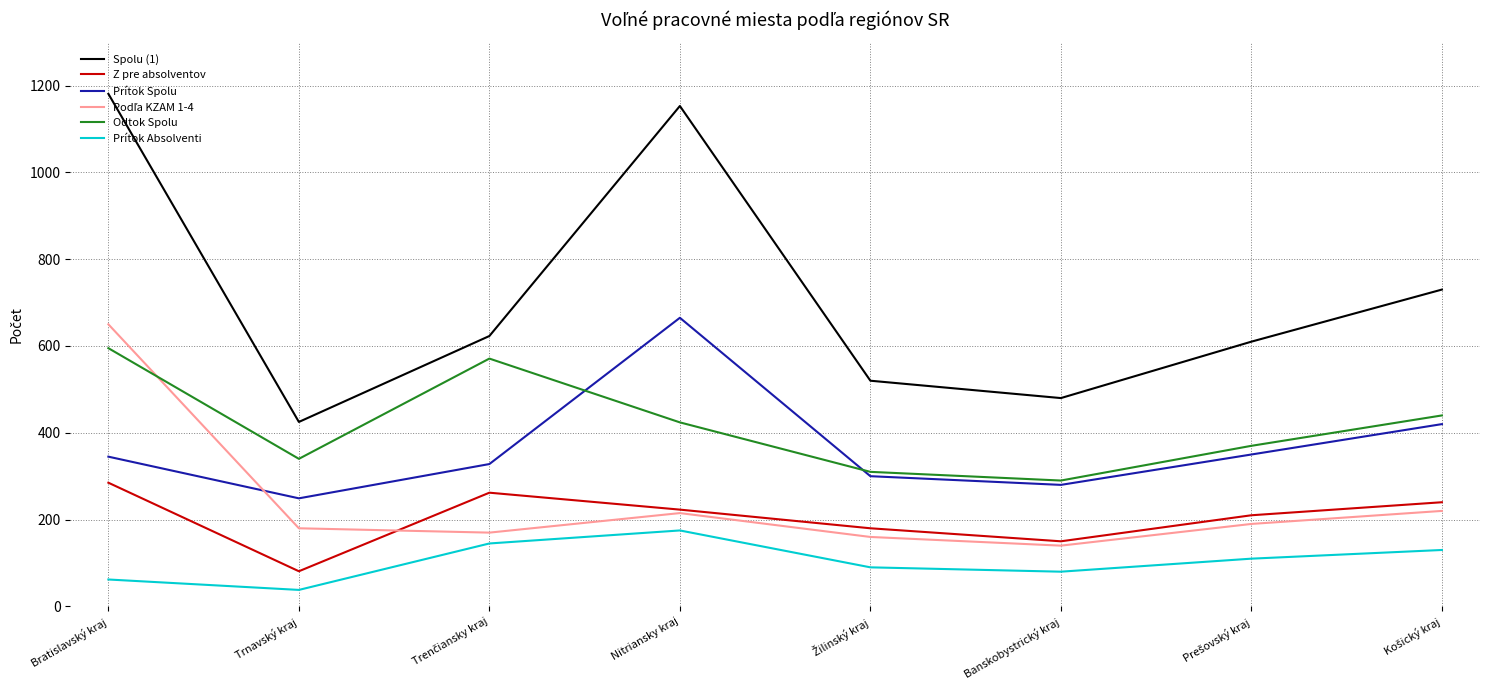

What is the lowest value of the Prítok Spolu series?

249